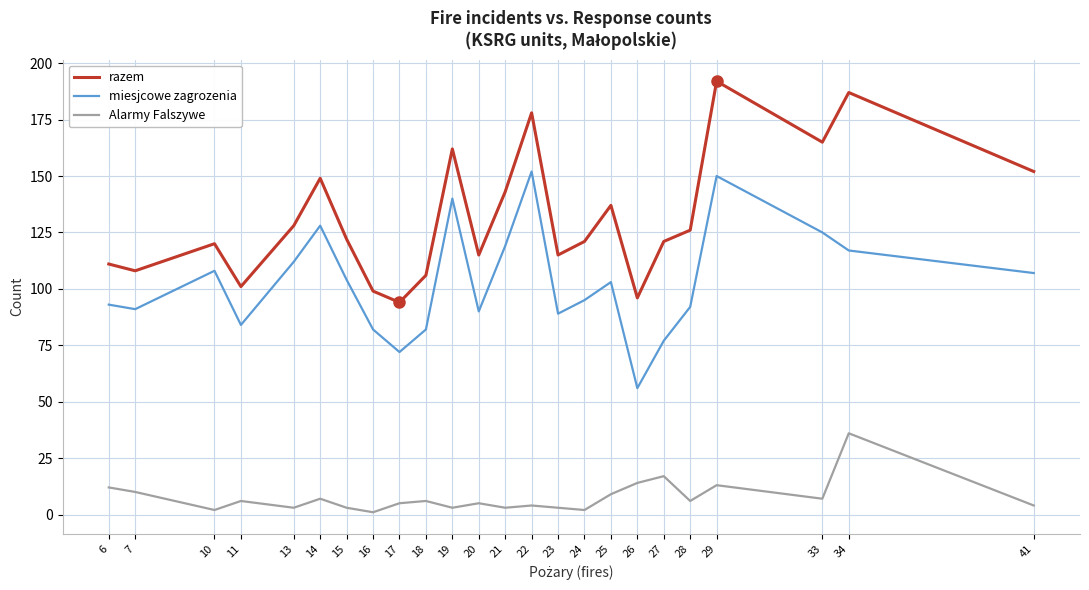

What is the highest value of the razem series?

192